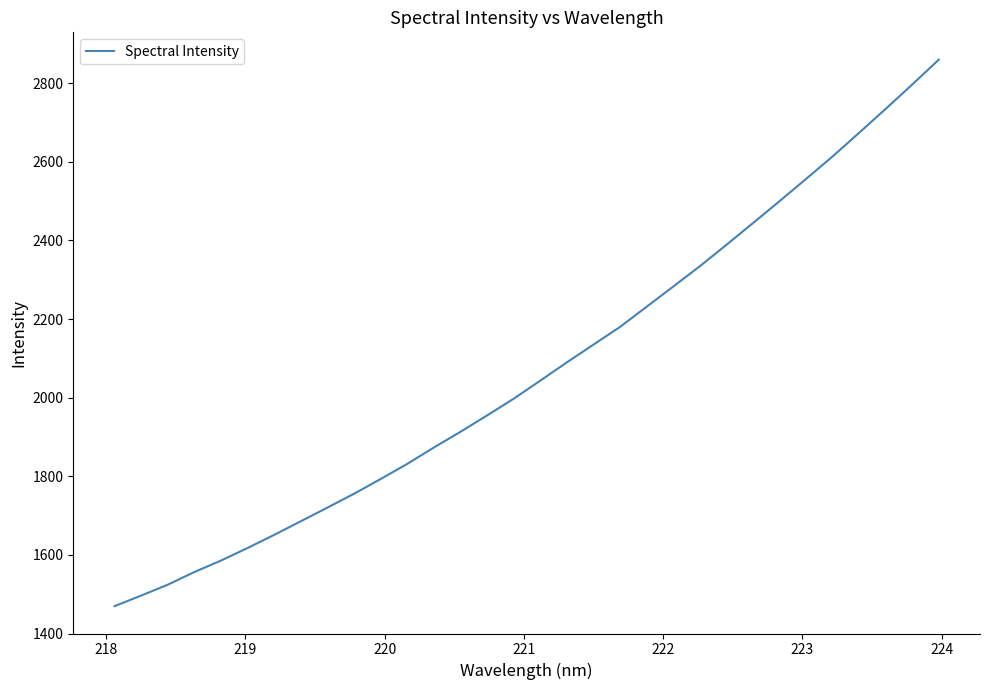

What is the sum of all values?

66287.4